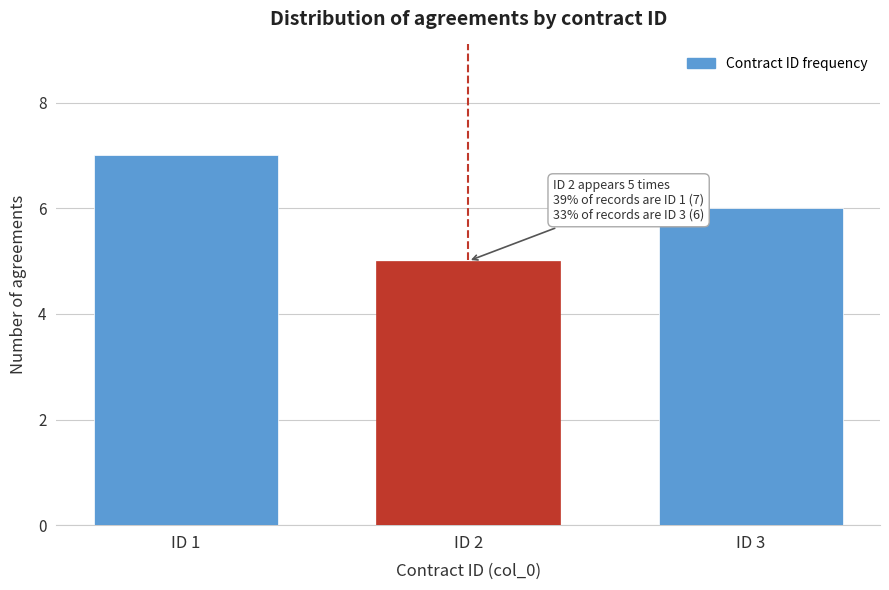

Reading right to left, what are all the values shown in this chart?

6	5	7